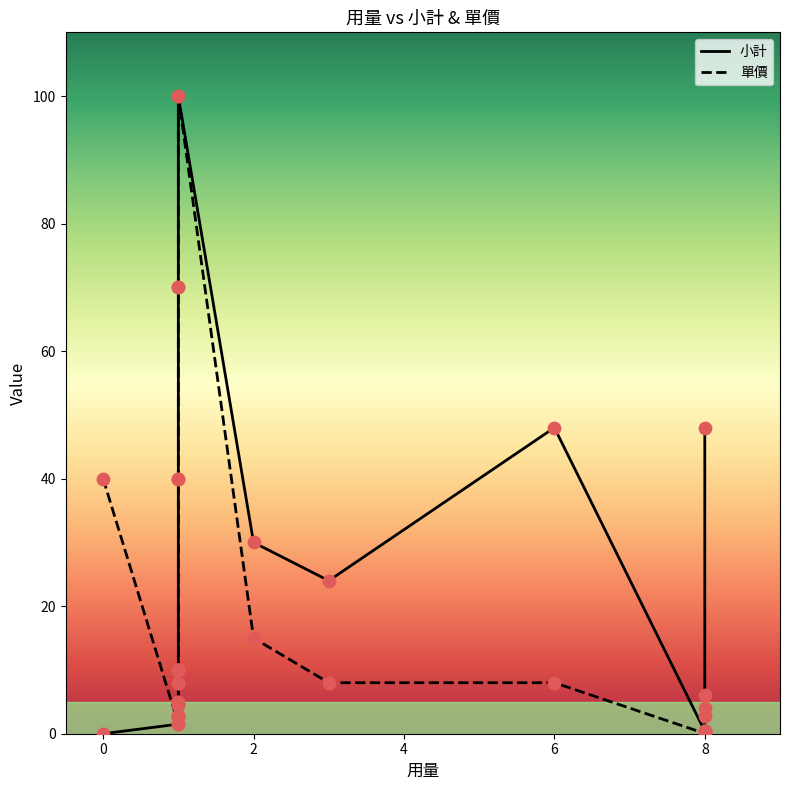

What are all the series names shown in the legend?

小計, 單價